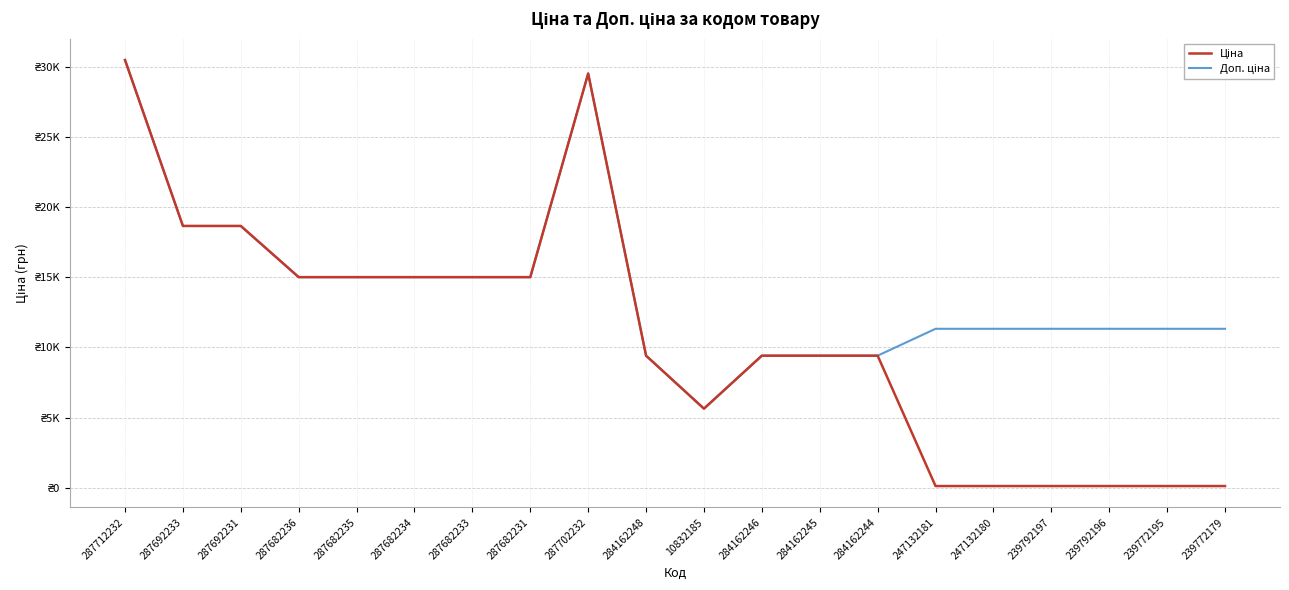

Which has a higher value, 239772179 or 287682233?

287682233